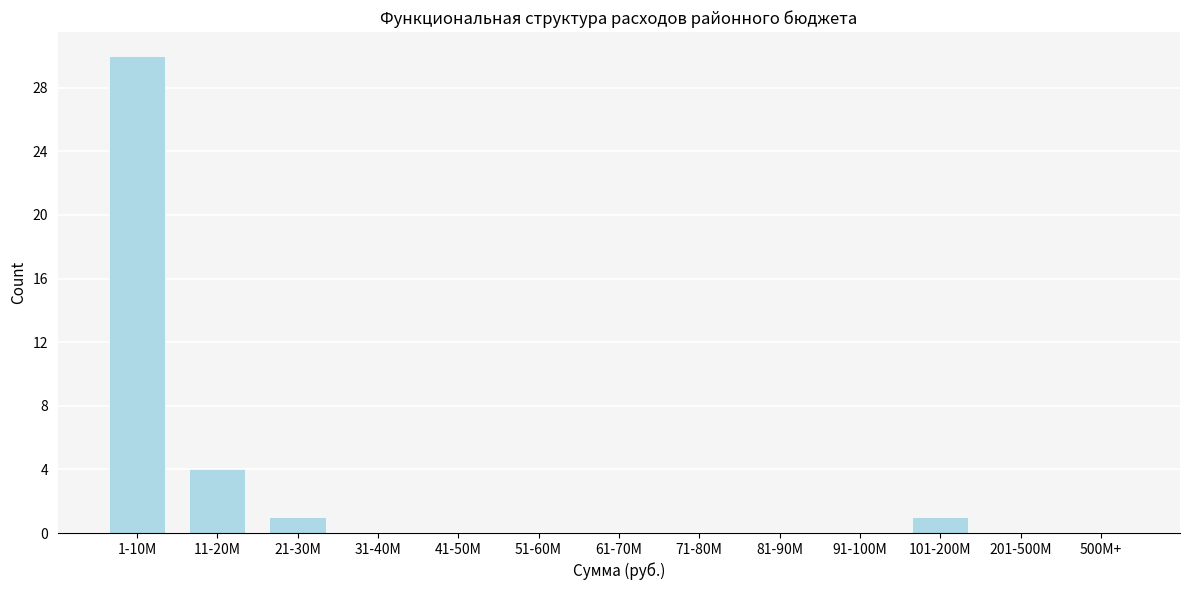

Reading left to right, list all the values displayed in this chart.

1-10M=30	11-20M=4	21-30M=1	31-40M=0	41-50M=0	51-60M=0	61-70M=0	71-80M=0	81-90M=0	91-100M=0	101-200M=1	201-500M=0	500M+=0